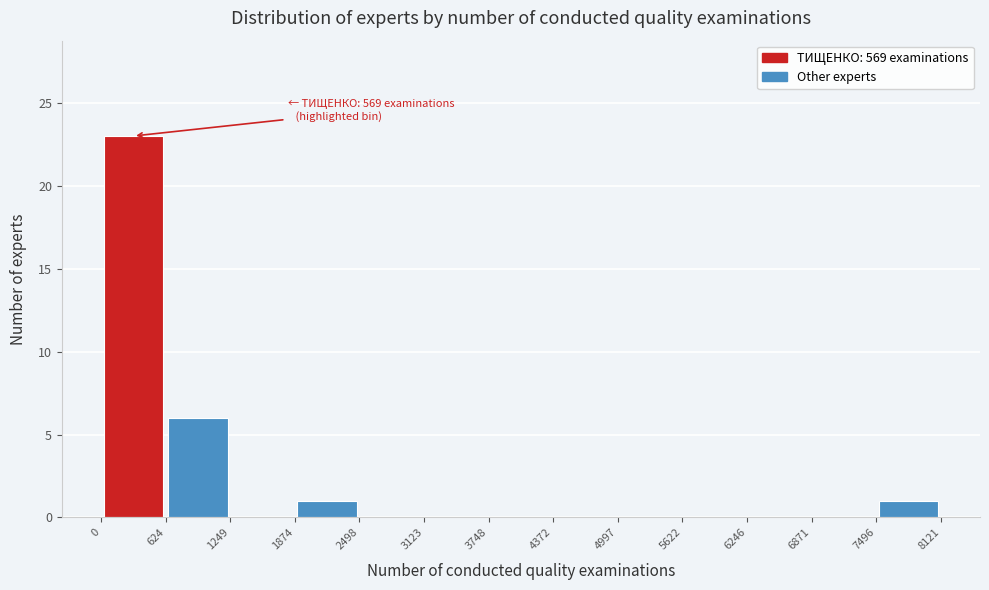

Over which range of the x-axis is the bar tallest?

0 to 624